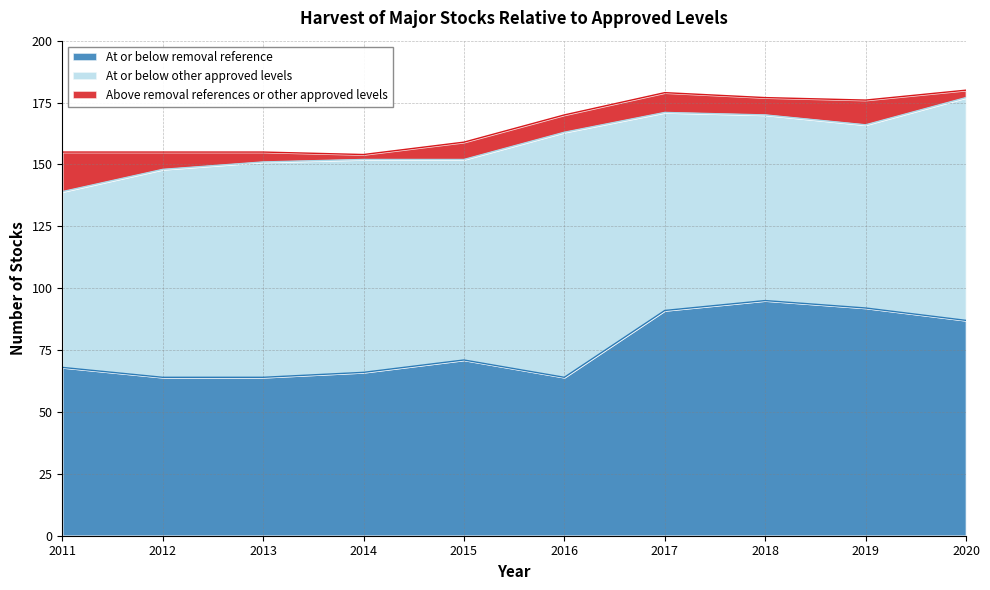

List the labels in order of At or below other approved levels value, smallest first.

2011, 2019, 2018, 2017, 2015, 2012, 2014, 2013, 2020, 2016